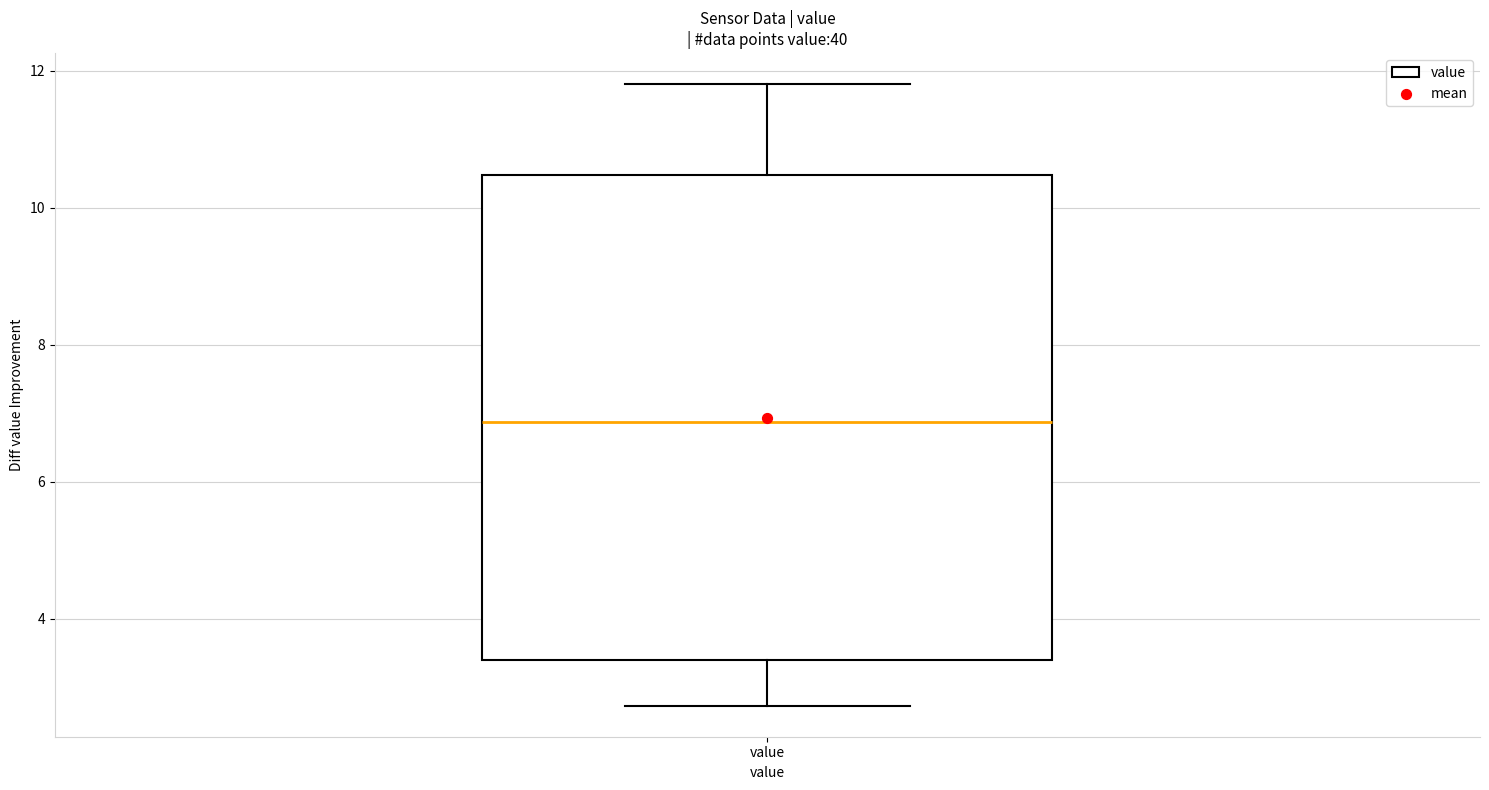

Transcribe this box plot: give where the median line is, the range the box spans, and where the two whiskers end, as read against the y-axis. The values are not printed on the chart, so give them approximately, as read against the axis.

median 6.8, box 3.4 to 10.4, whiskers 2.8 to 11.8